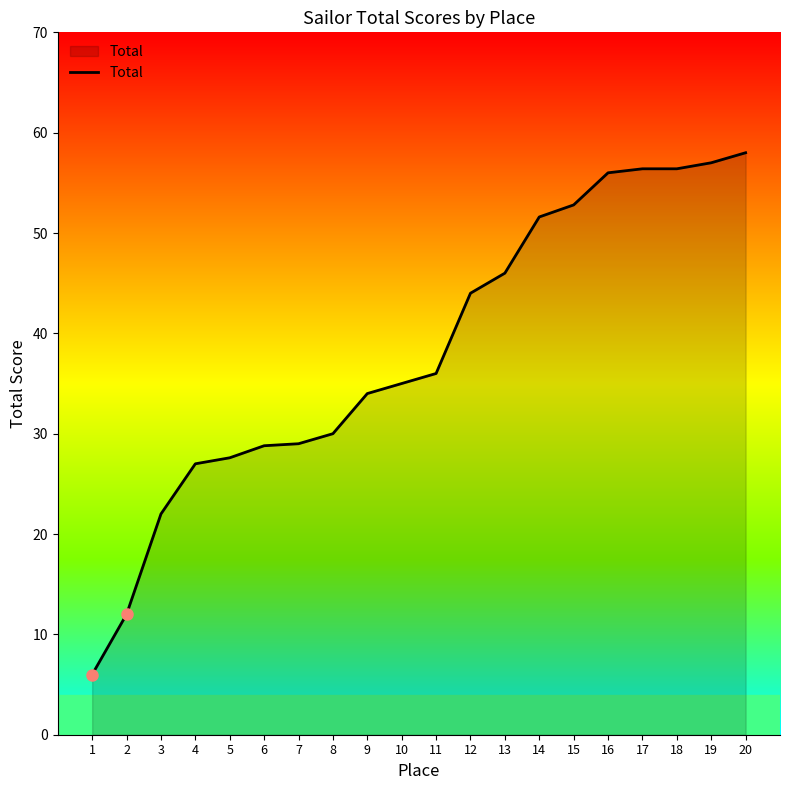

Is it true that the value at 10 is 35.0?

True